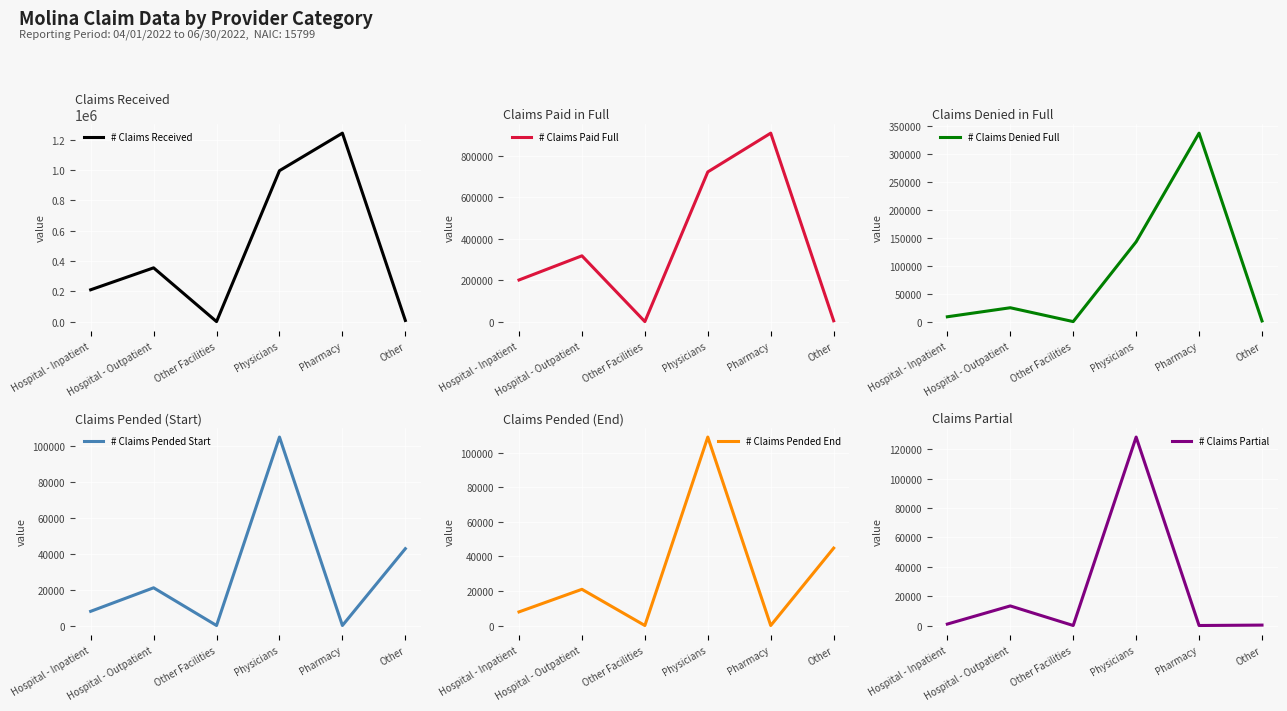

What is the sum of all # Claims Partial values?

143085